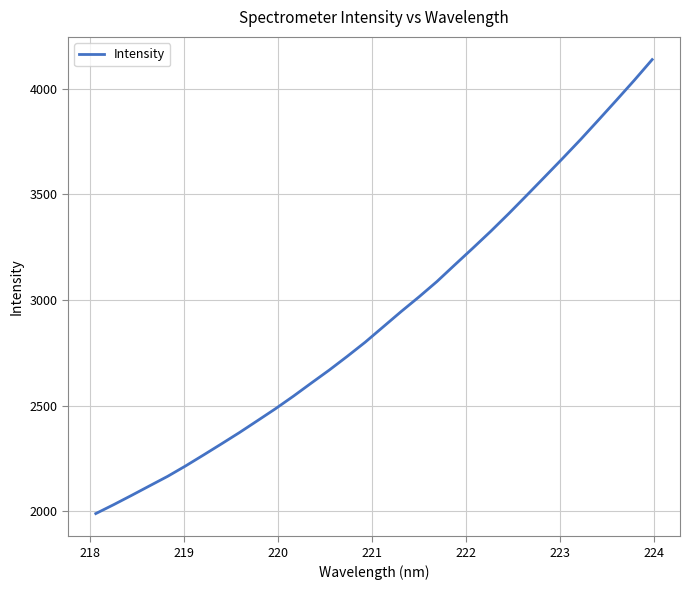

What is the difference between the maximum and minimum values?

2151.0